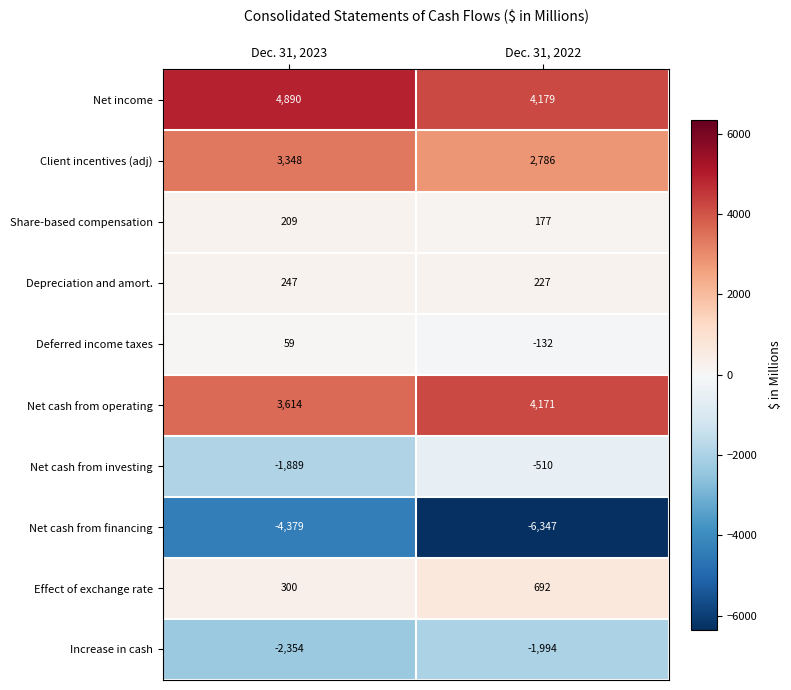

At which category is the sum across all series the highest?

Dec. 31, 2023